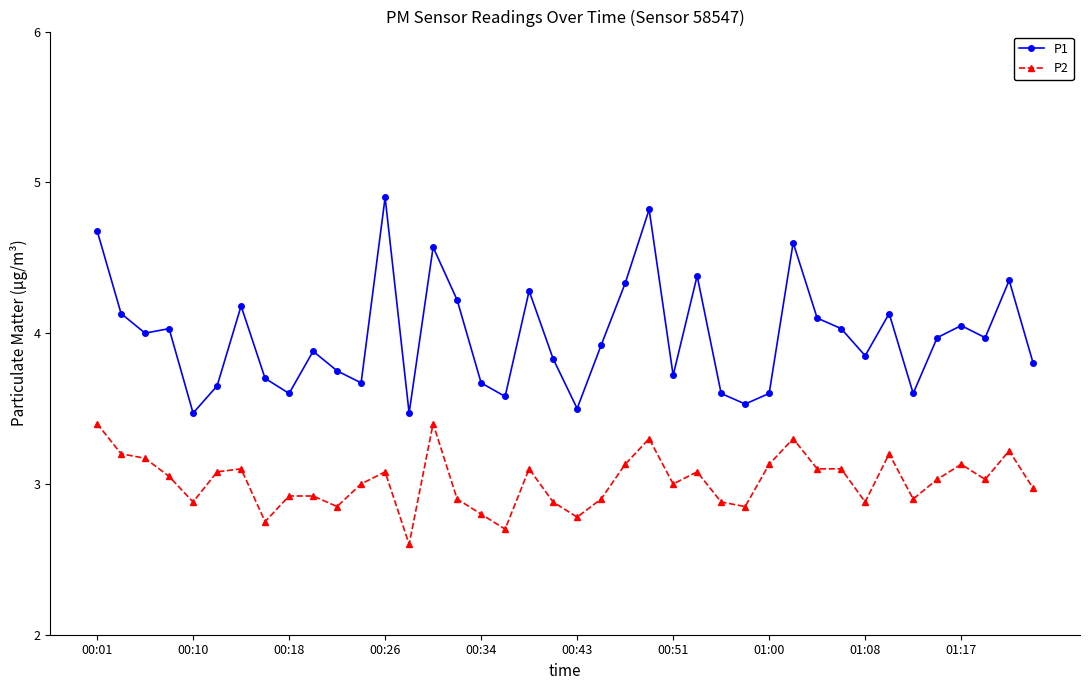

How many categories are shown in the chart?

40